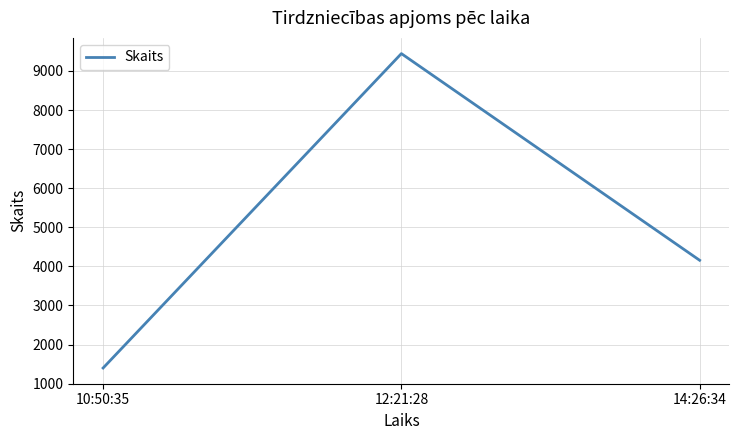

What is the sum of all values?

15000